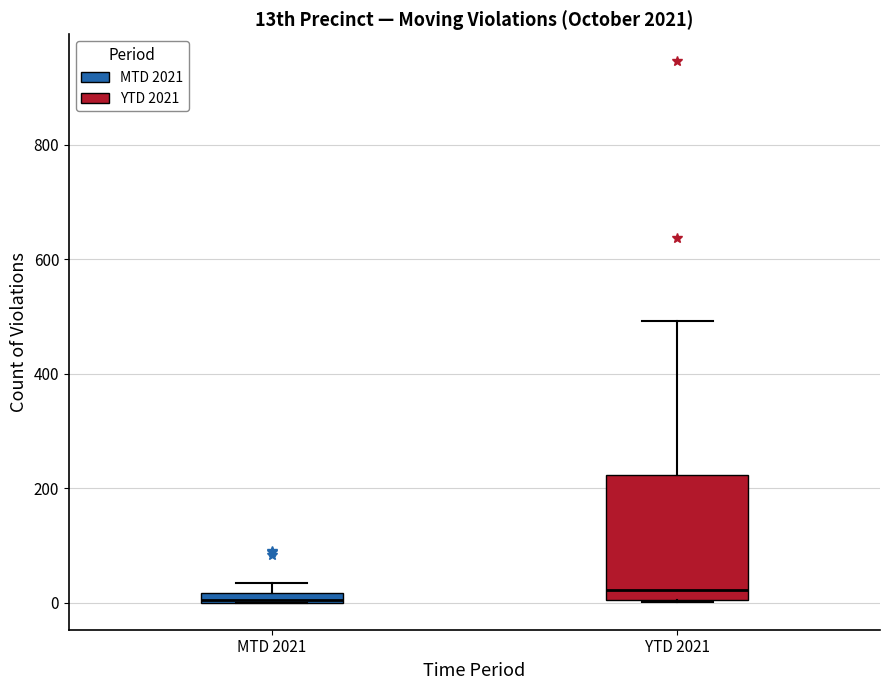

Comparing the boxes themselves (not the whiskers), which one is the tallest?

YTD 2021